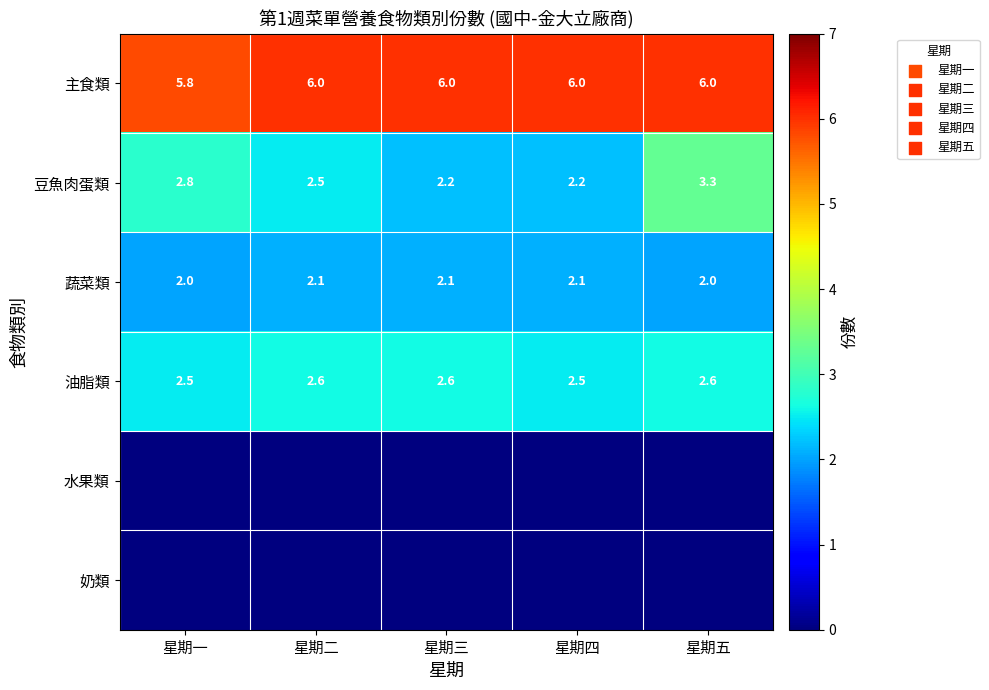

Which label corresponds to the smallest value in the chart?

星期一